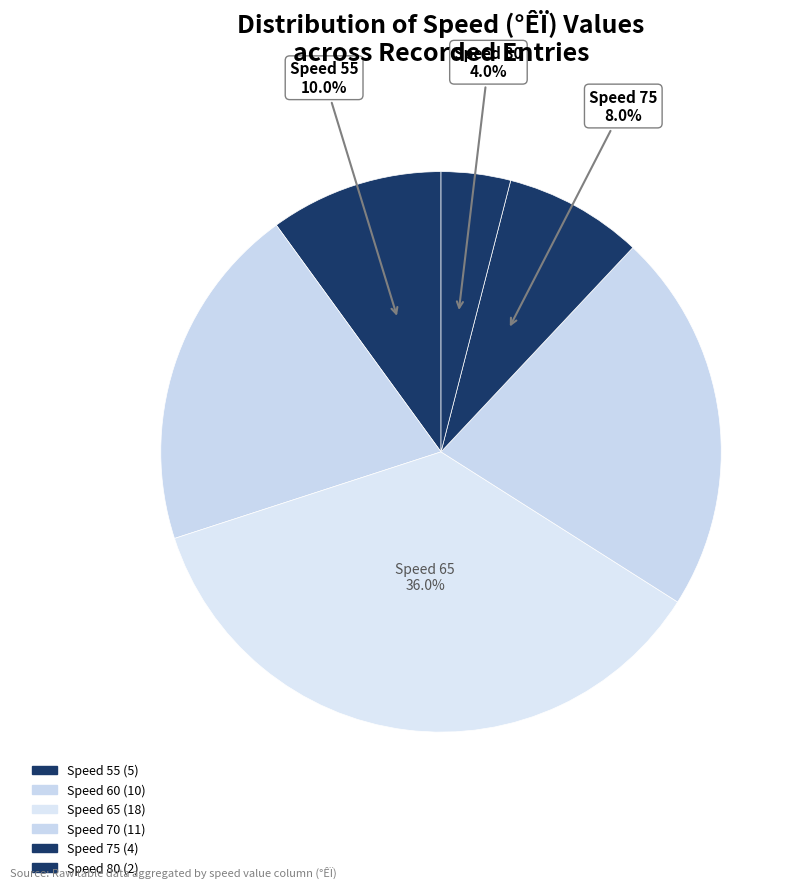

How many slices are in this pie chart?

6